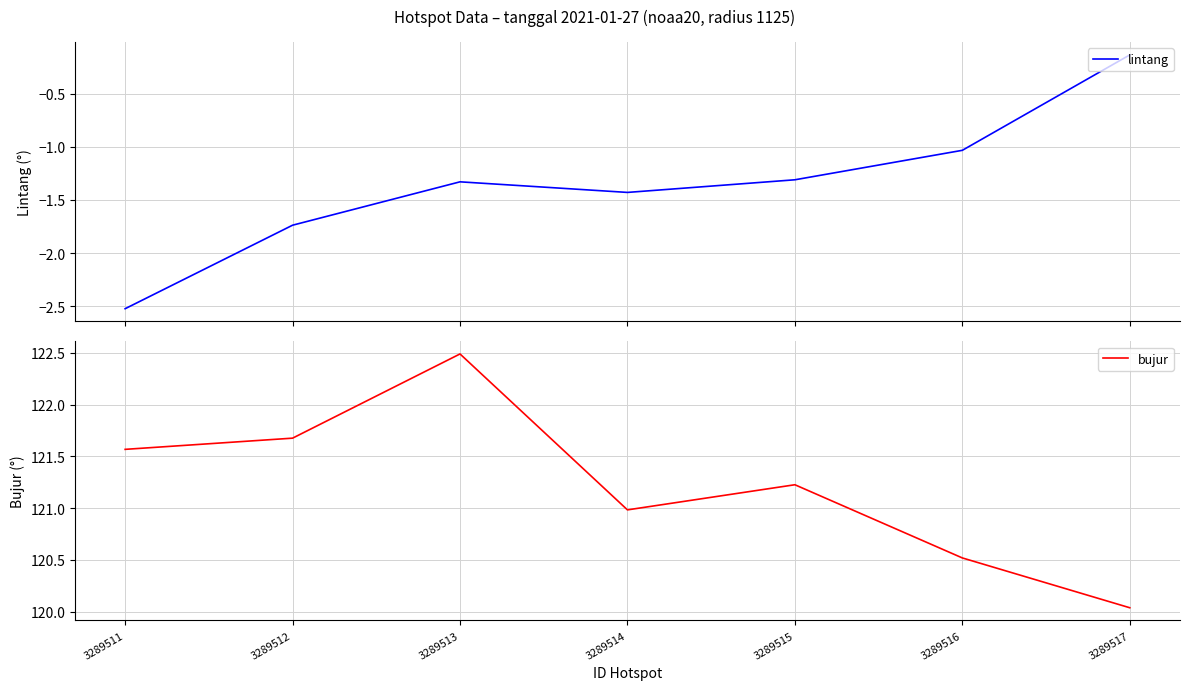

How many data points in lintang are above -1?

1